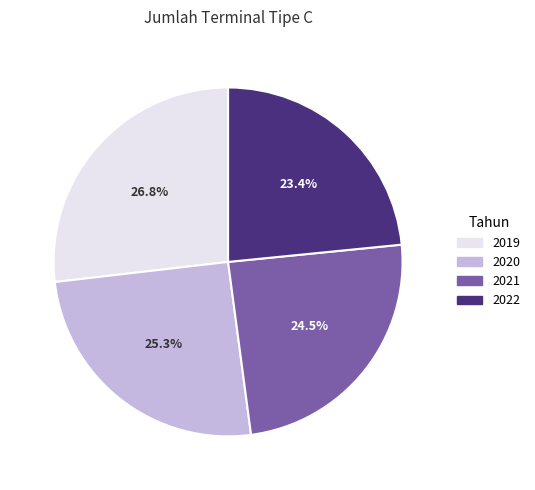

To the nearest percent, what is the combined percentage of 2019 and 2022?

50%